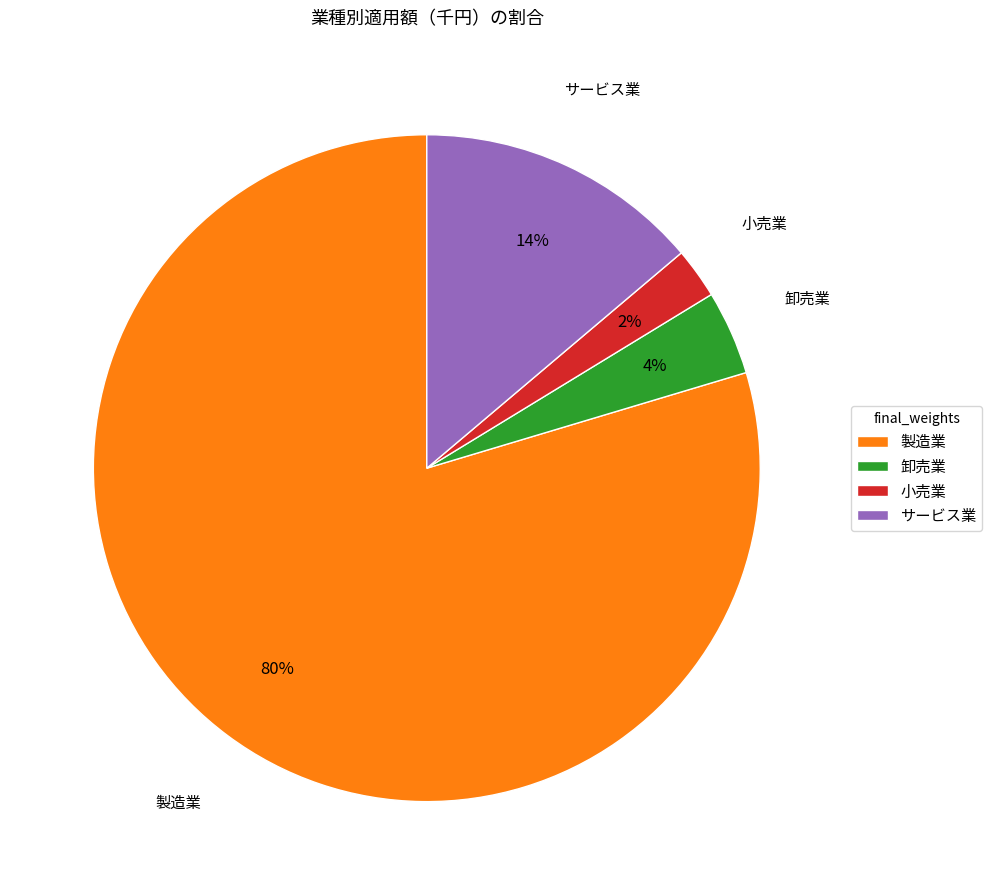

Which category has the biggest portion of the pie?

製造業